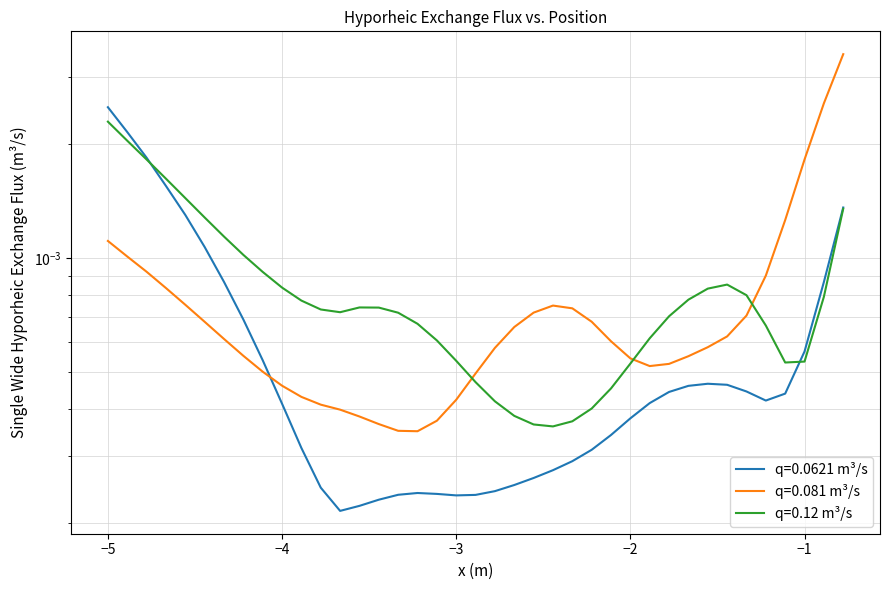

Does the chart have visible grid lines?

Yes